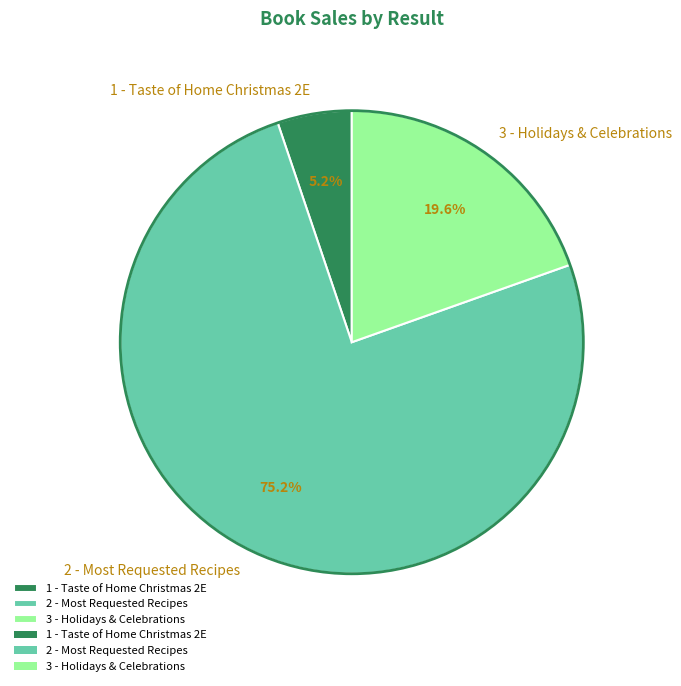

To the nearest percent, what is the combined percentage of 1 - Taste of Home Christmas 2E and 2 - Most Requested Recipes?

80%